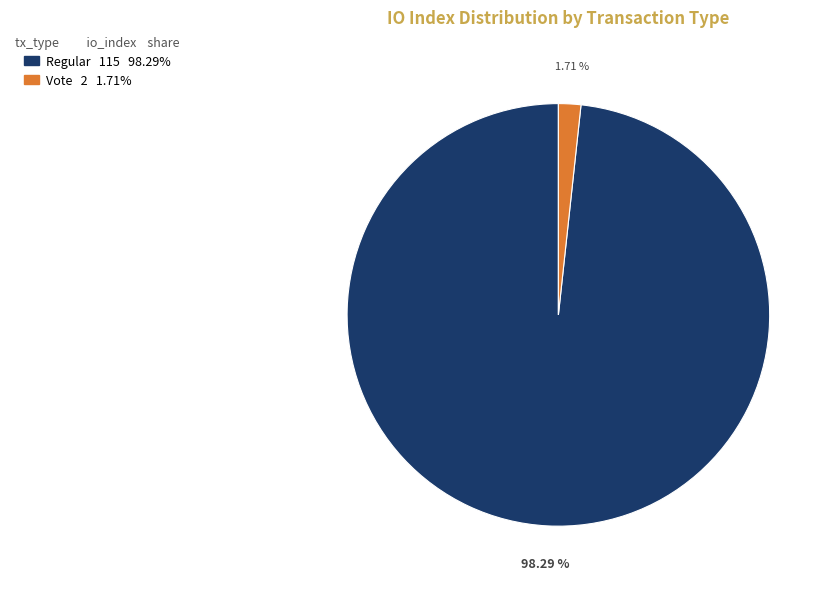

Is there any slice that represents more than half of the pie?

Yes